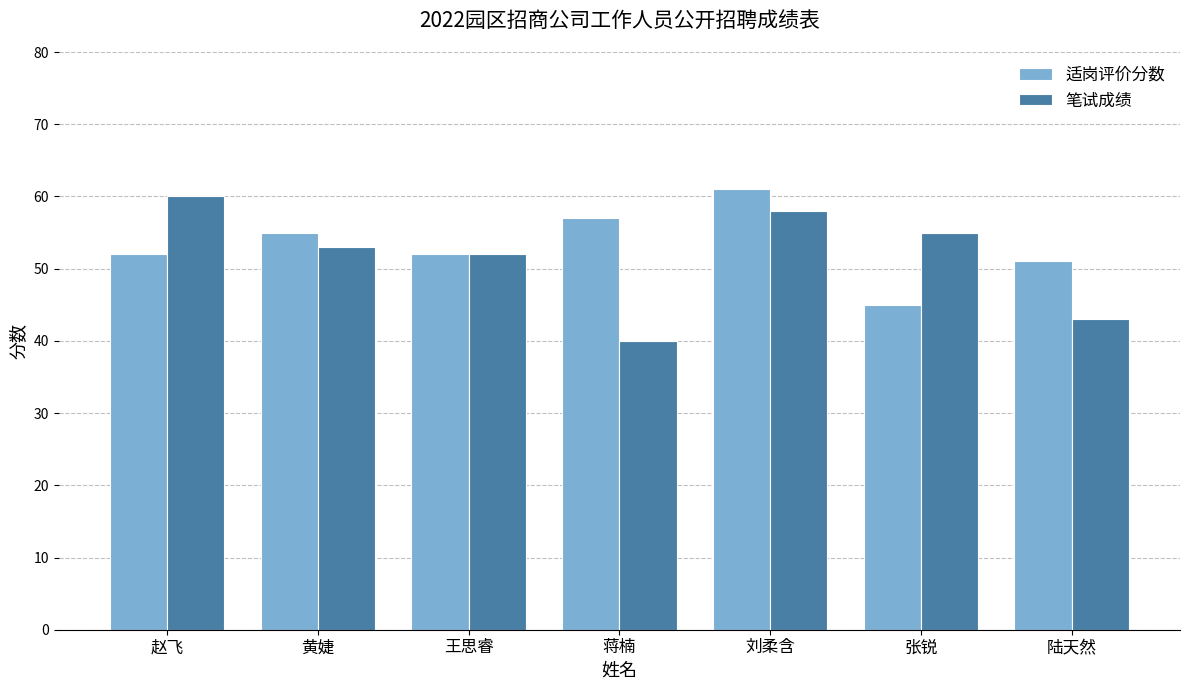

What value does the 适岗评价分数 series have at 张锐, to the nearest 5?

45